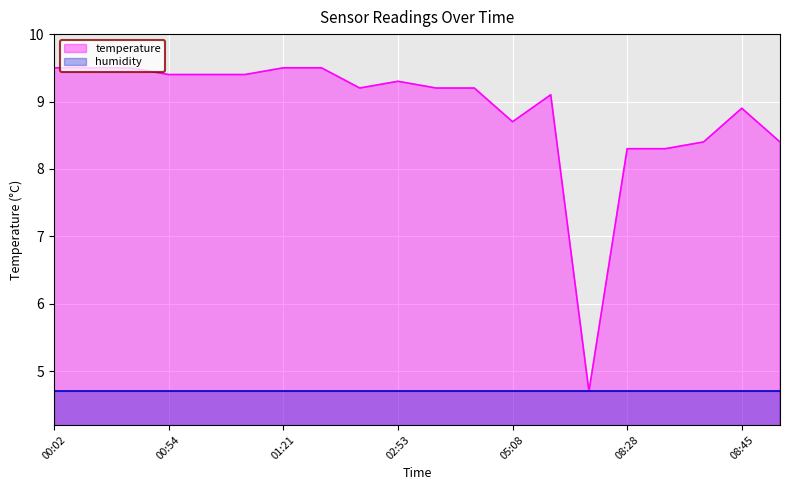

At which category does the data reach its first local peak?

02:53